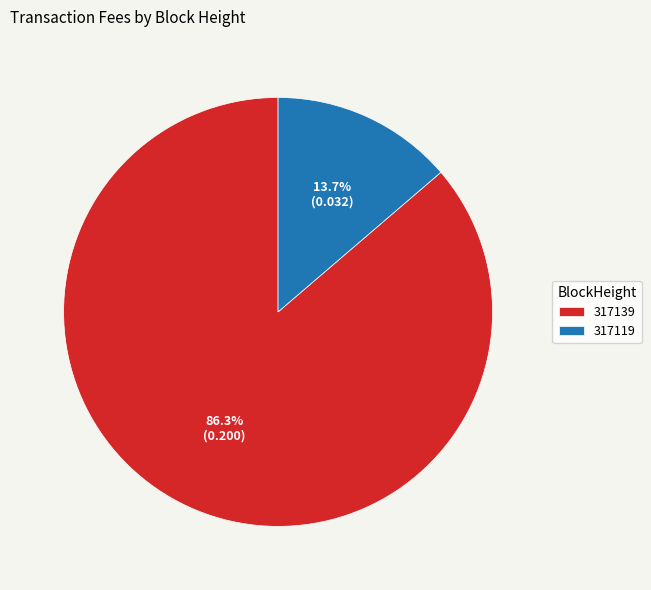

Is 317139 the majority of the pie?

Yes